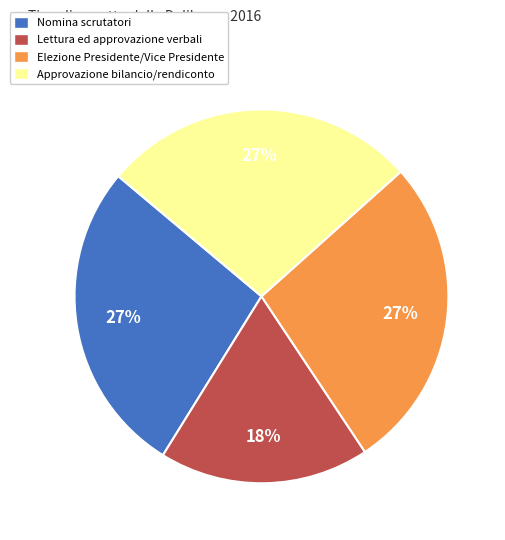

Which category has the smallest portion of the pie?

Lettura ed approvazione verbali